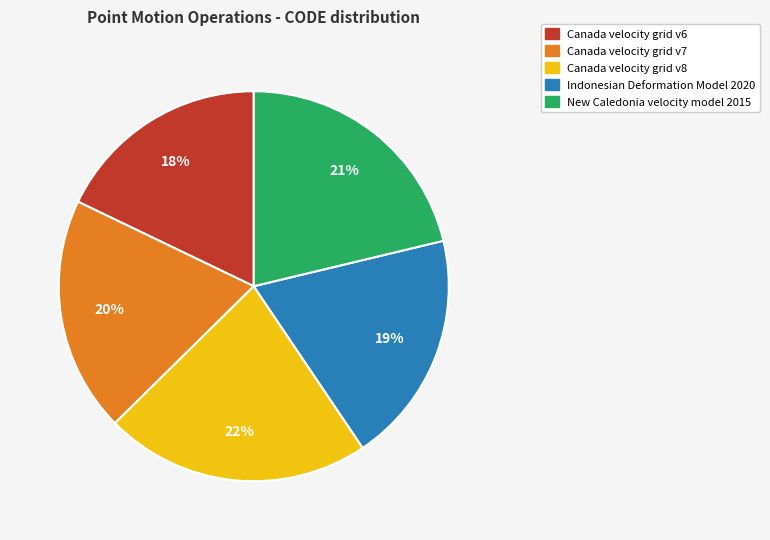

How many segments does this pie chart have?

5